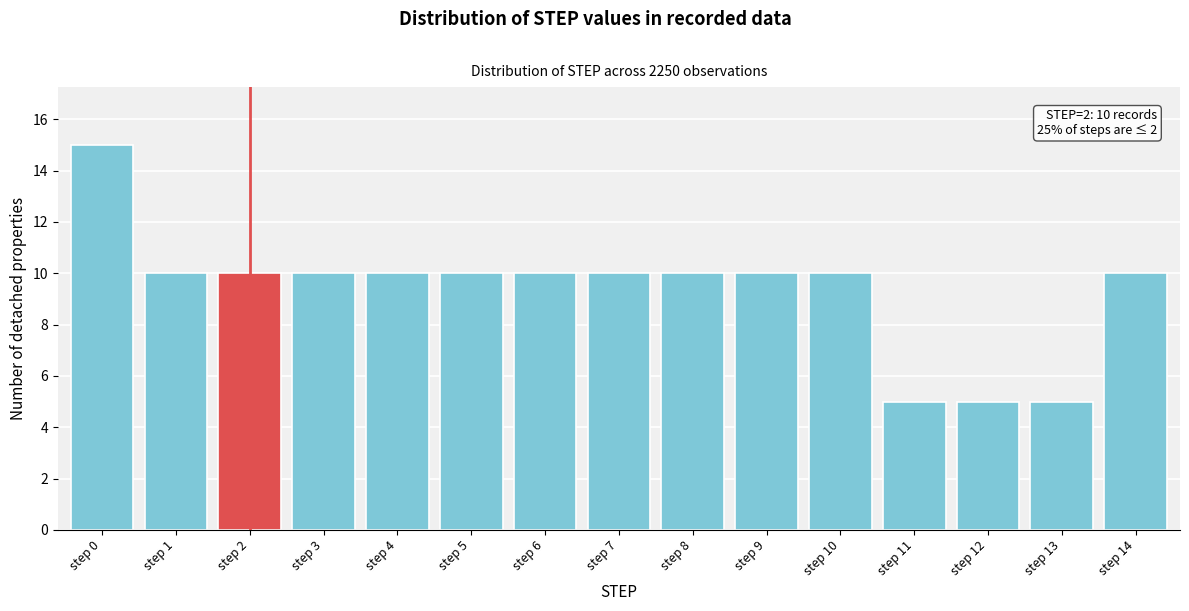

Reading left to right, list all the values displayed in this chart.

15	10	10	10	10	10	10	10	10	10	10	5	5	5	10